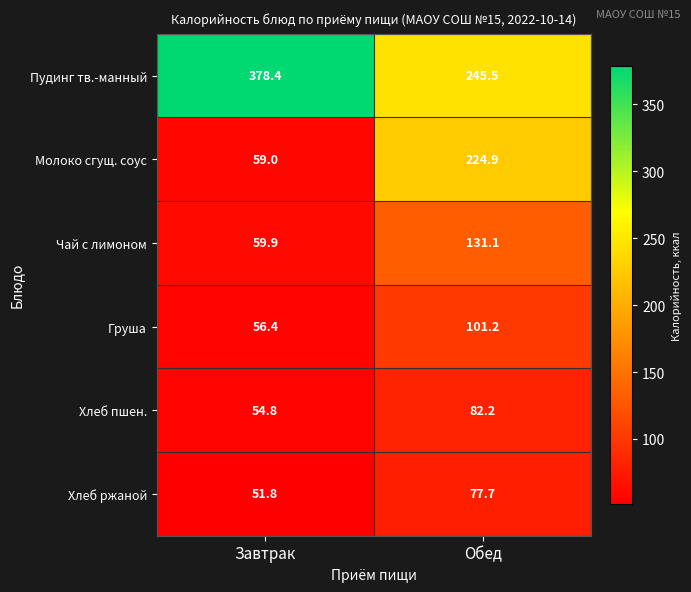

True or false: Чай с лимоном has a value of 131.1 at Обед.

True